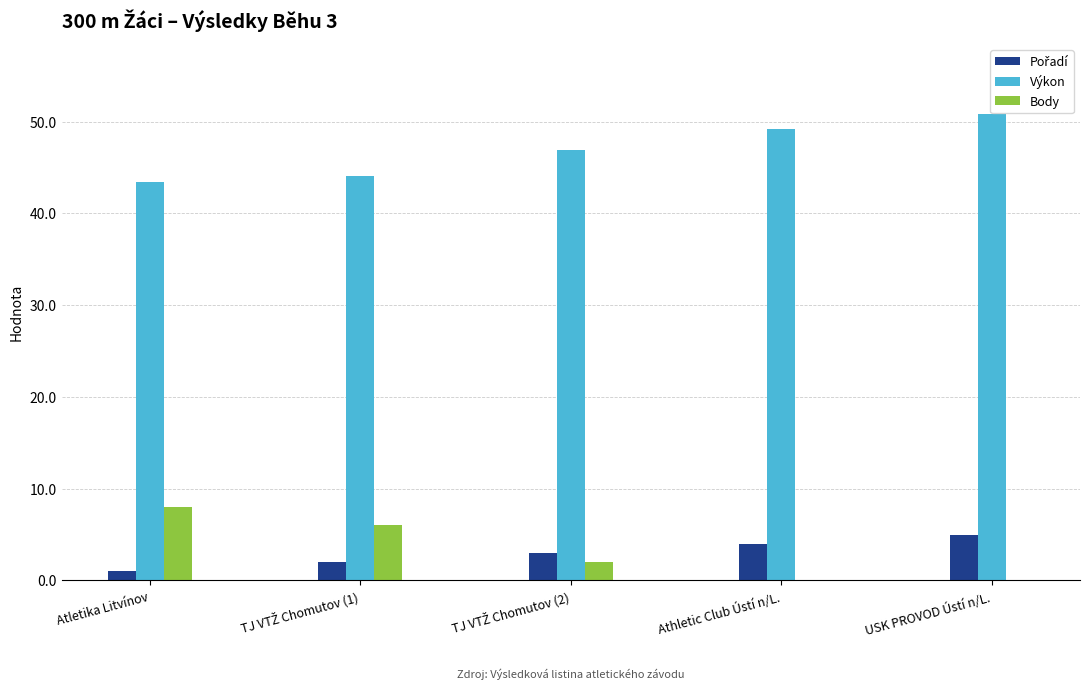

What value does the Výkon series have at Athletic Club Ústí n/L.?

49.2